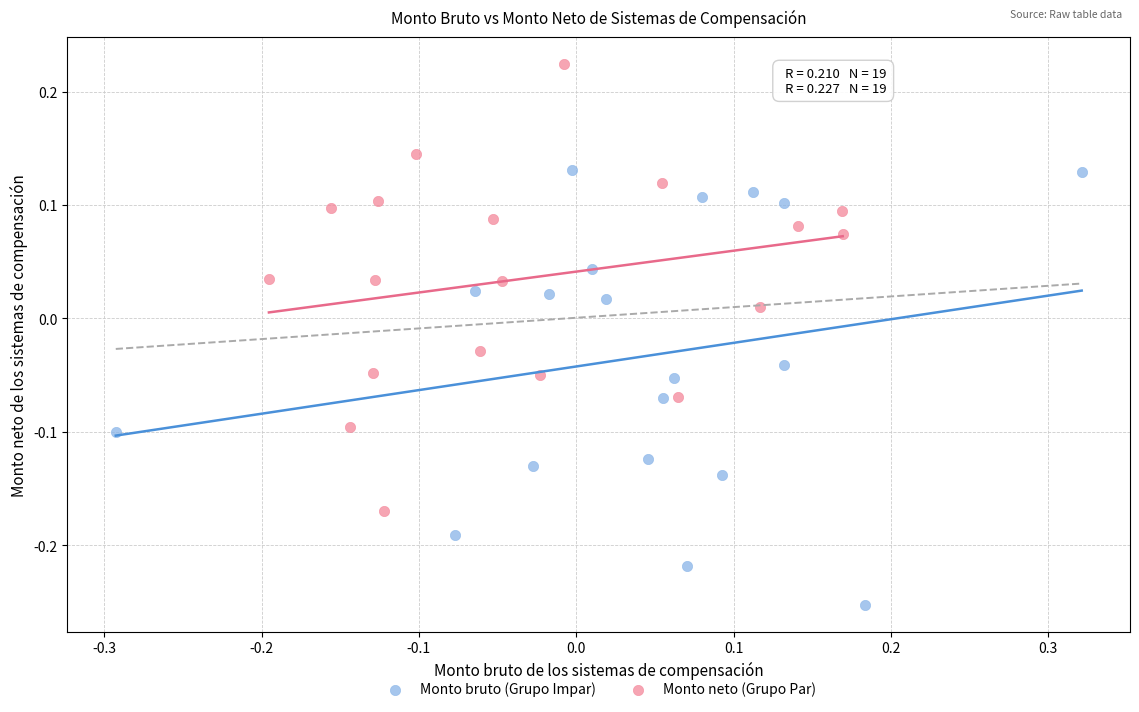

Which series contains the highest Y value?

Monto neto (Grupo Par)